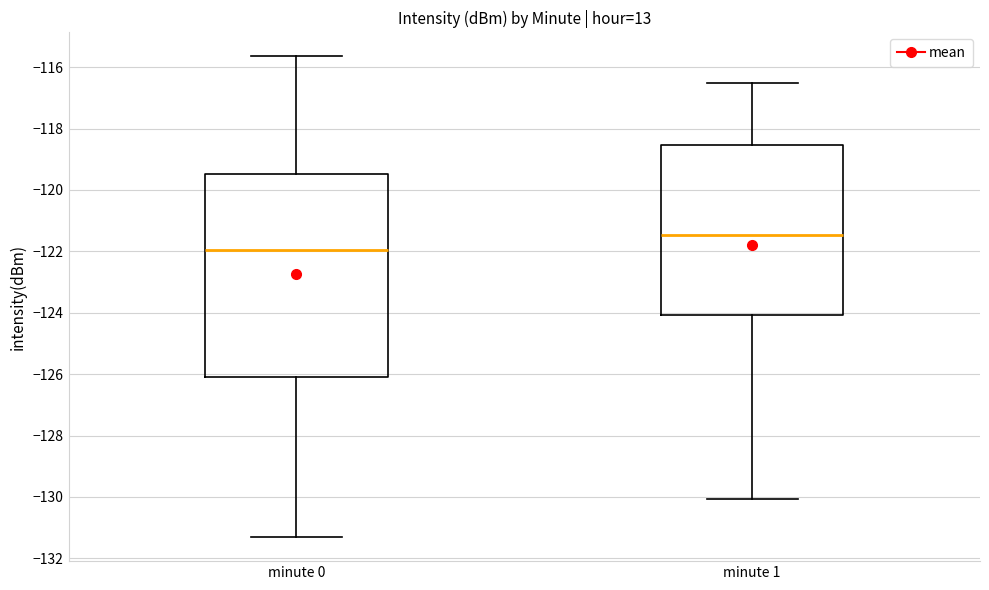

Which box is the tallest, from its lower edge to its upper edge?

minute 0